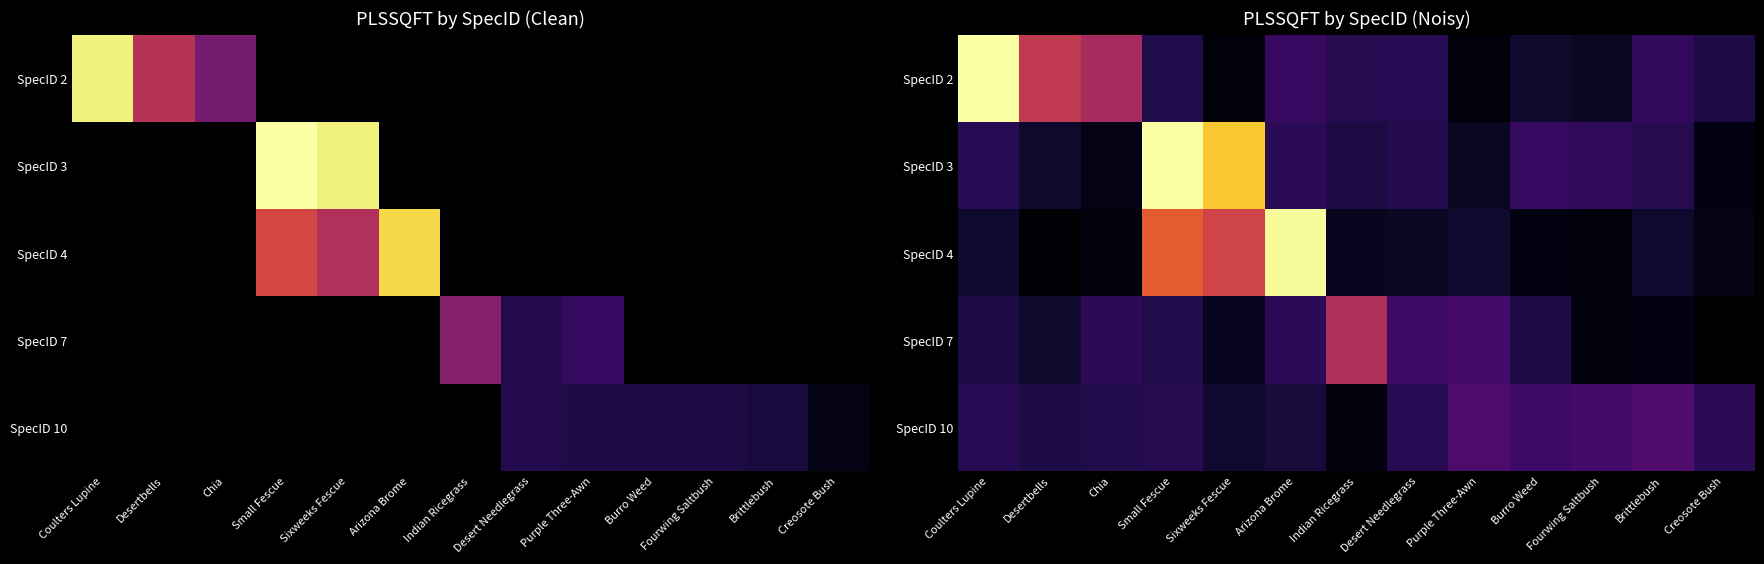

Which category has the highest value in the SpecID 10 series?

Brittlebush